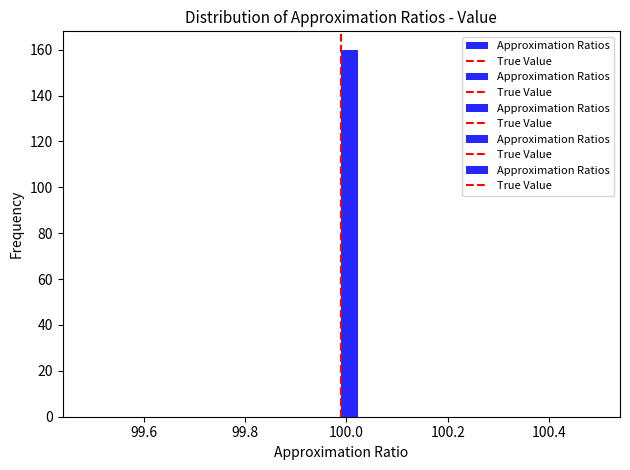

Around what value on the x-axis is the tallest bar? Give the approximate position of its centre, as read against the axis.

100.00